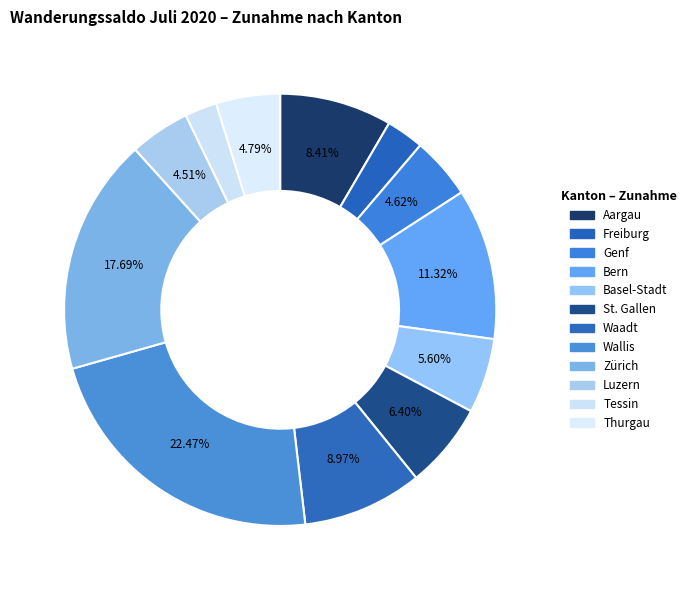

What is the change in value from Freiburg to Waadt?

+4316